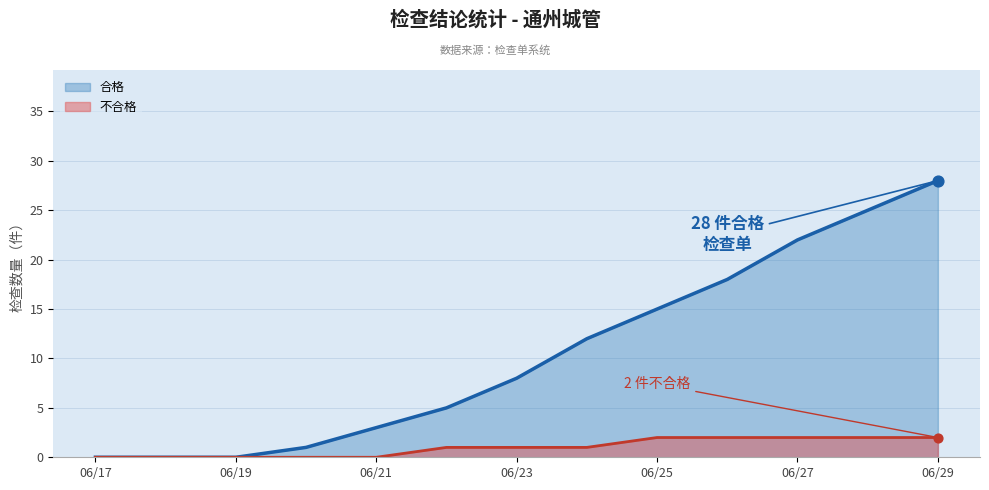

Which series has the largest total across all categories?

合格